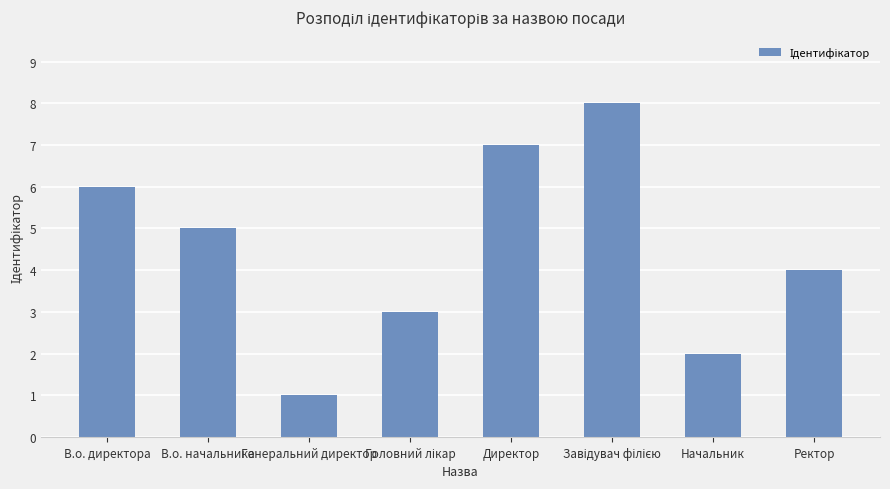

What is the label of the 1st bar from the right?

Ректор